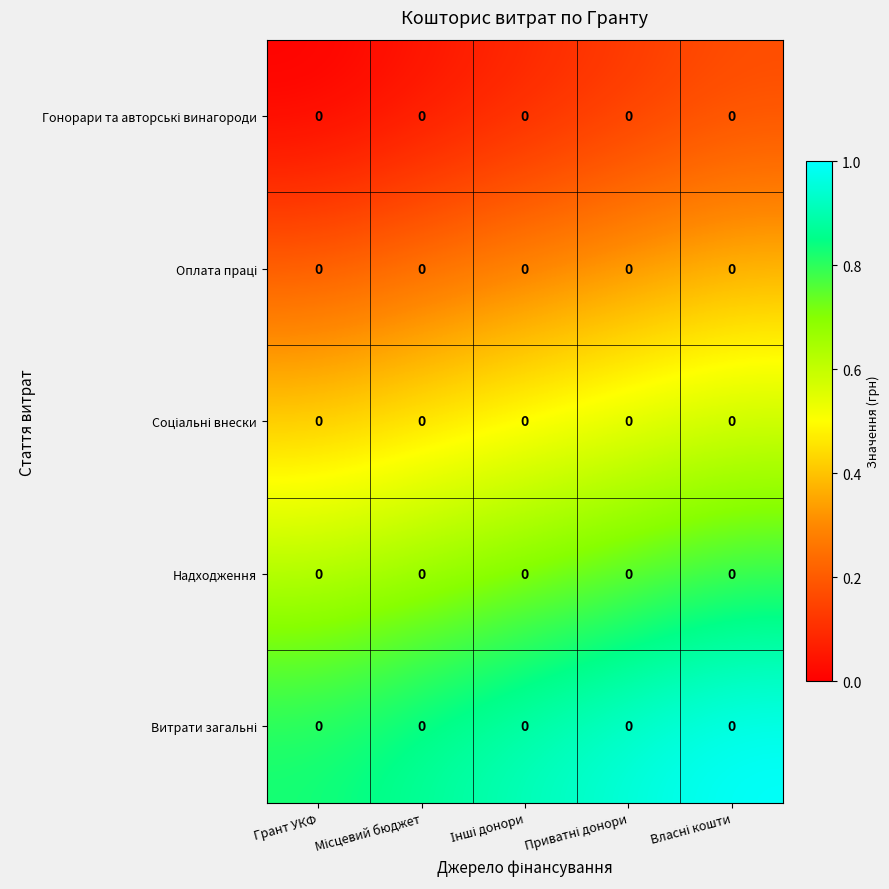

Count the number of categories in the chart.

5